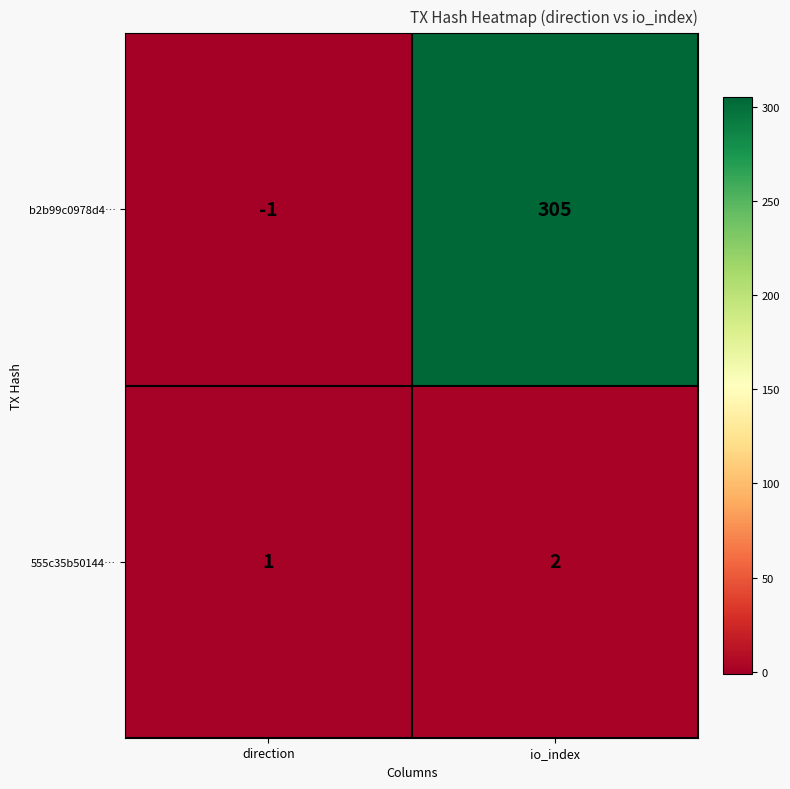

Which series has the largest total across all categories?

b2b99c0978d4…